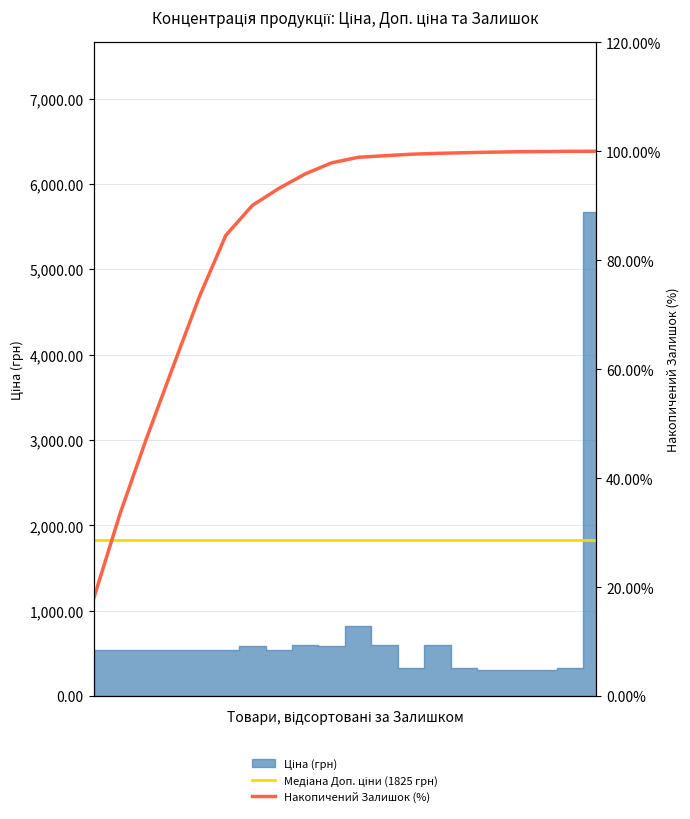

At which category is the sum across all series the highest?

19